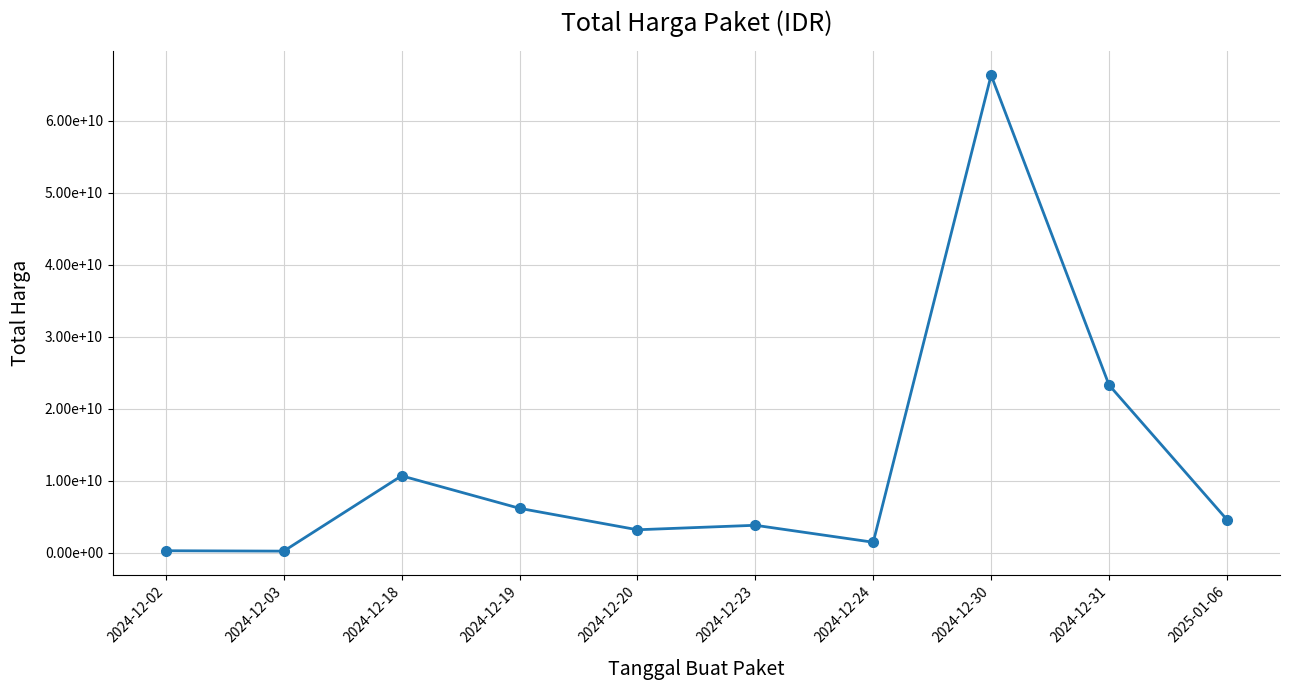

Is this an area chart (filled region under the line)?

No